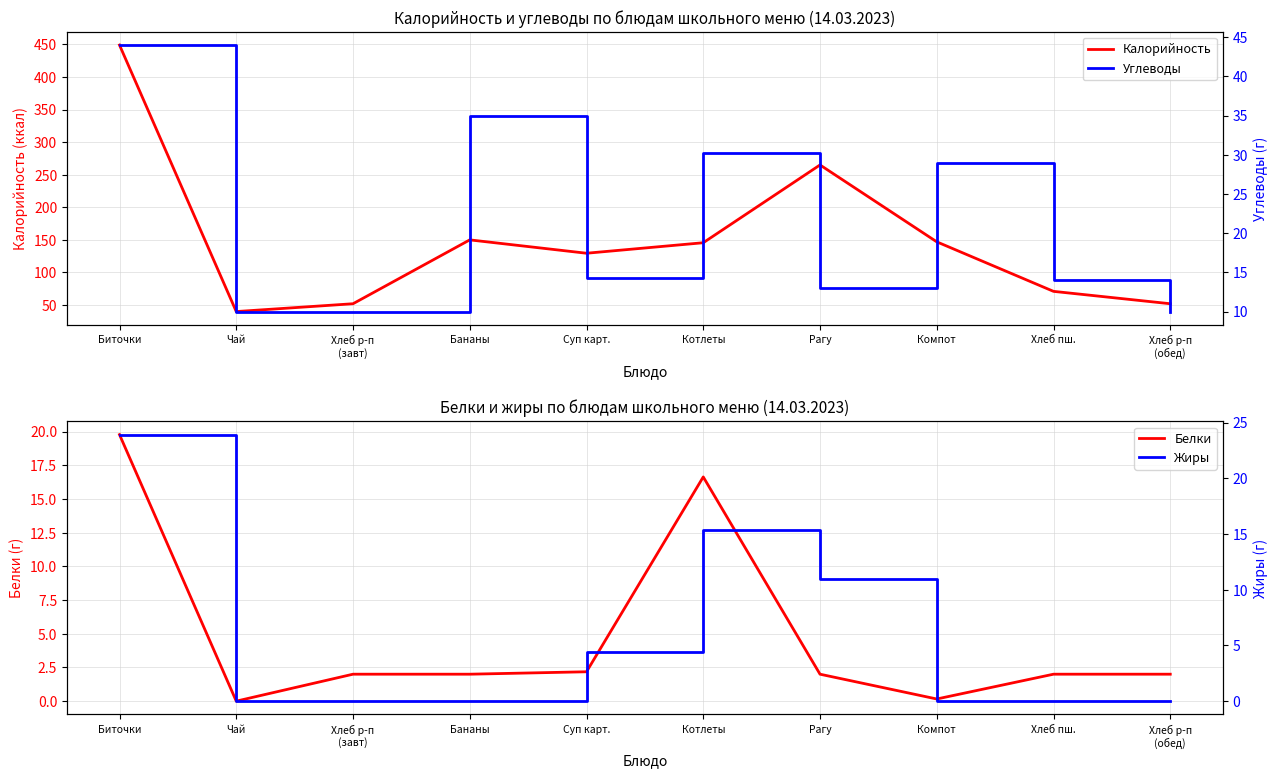

How many lines are shown in the chart?

4